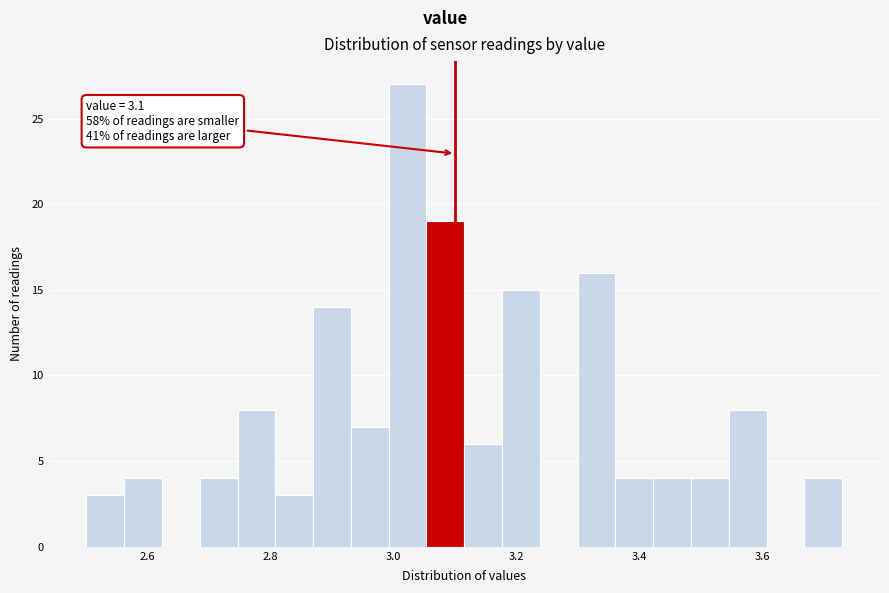

Around what value on the x-axis is the tallest bar? Give the approximate position of its centre, as read against the axis.

3.02